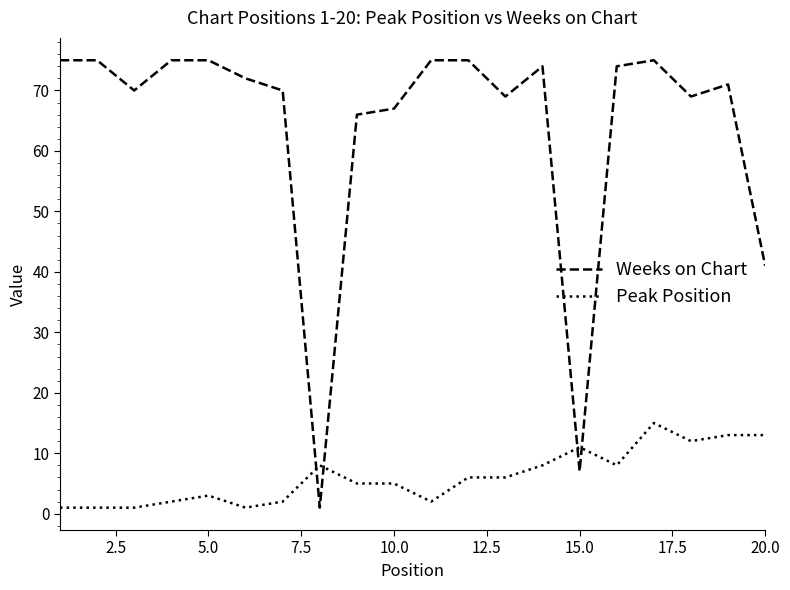

List the series in order of their peak value, highest first.

Weeks on Chart, Peak Position